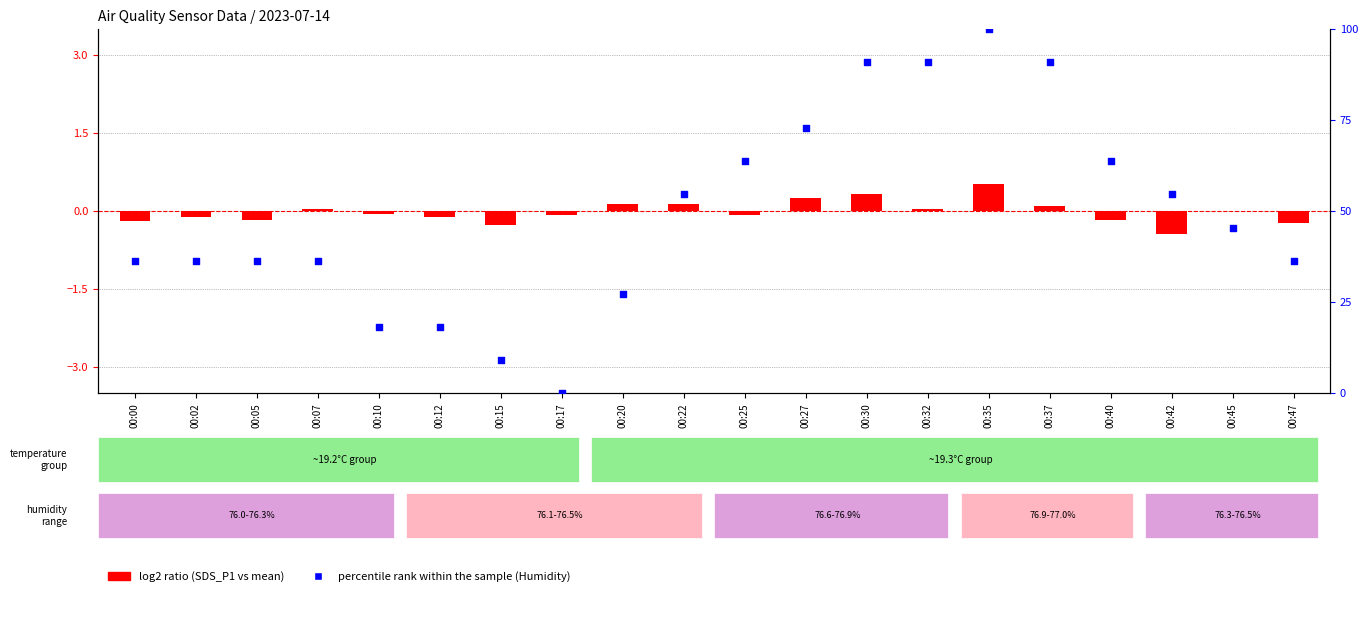

What are all the series names shown in the legend?

log2 ratio, percentile rank within the sample